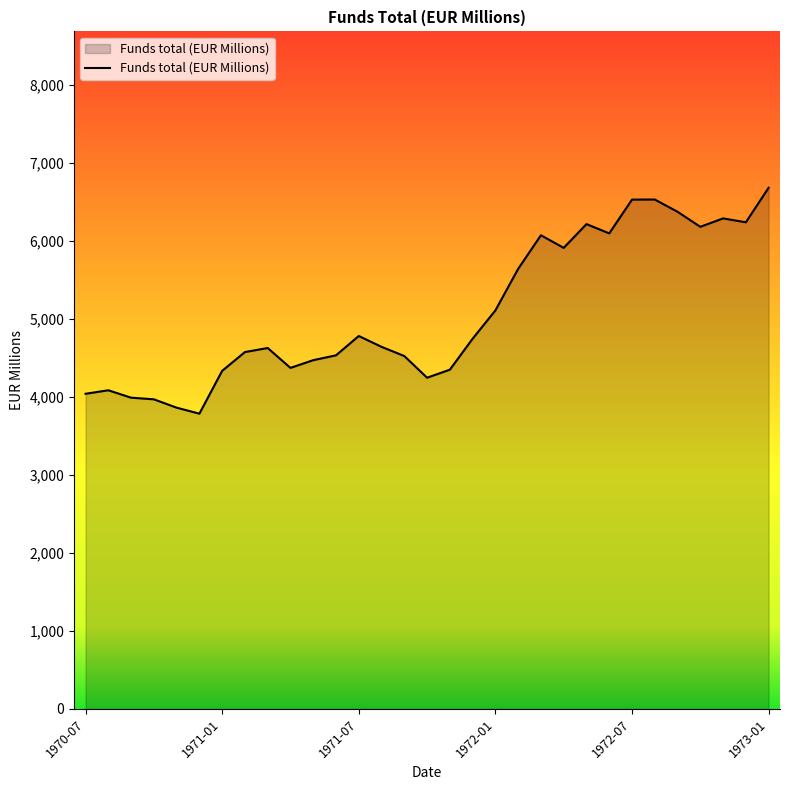

What is the greatest value displayed?

6683